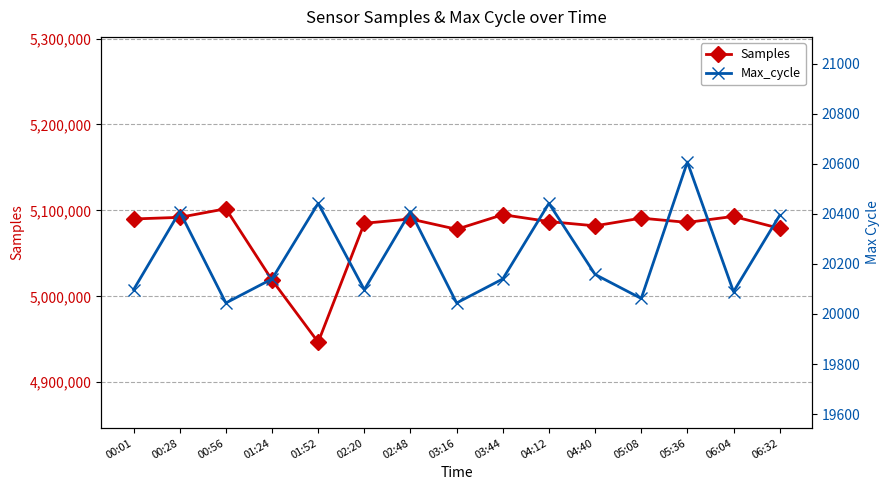

At which label is Samples closest to 5024255?

01:24